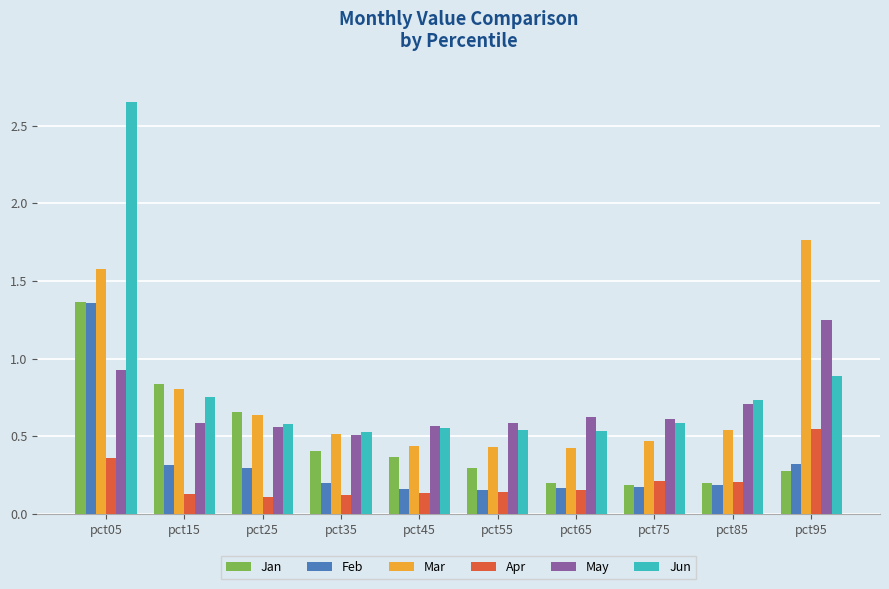

Is it true that Jan equals 0.7 at pct25?

True